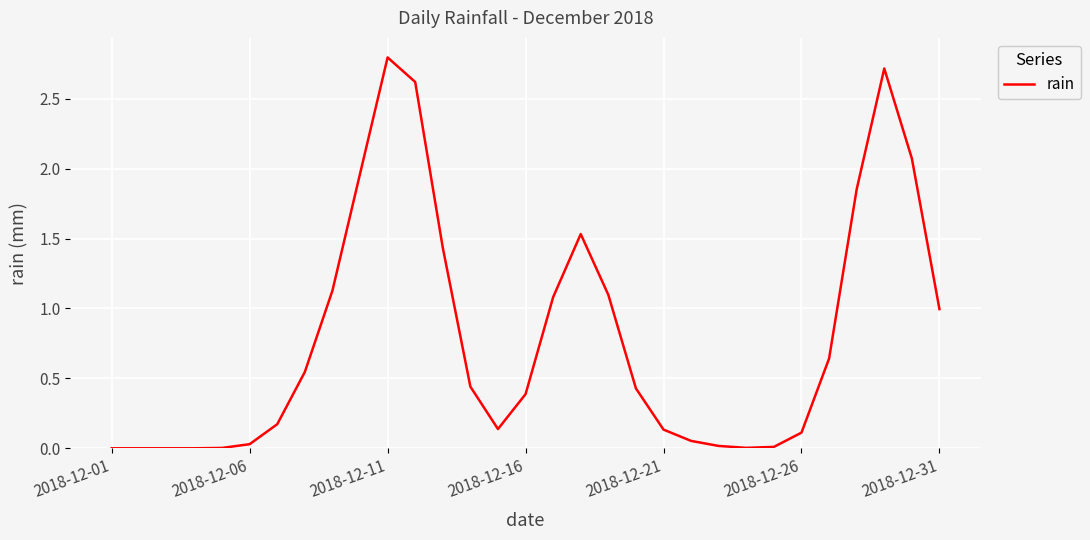

At which label is the value closest to 1?

2018-12-31